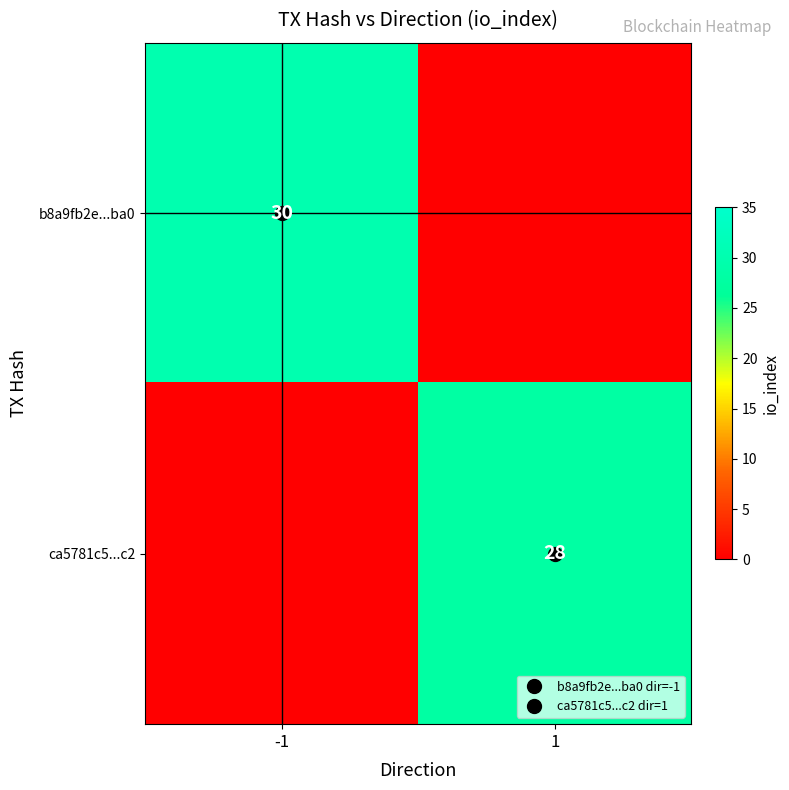

Which series changed the most between -1 and 1?

b8a9fb2e...ba0